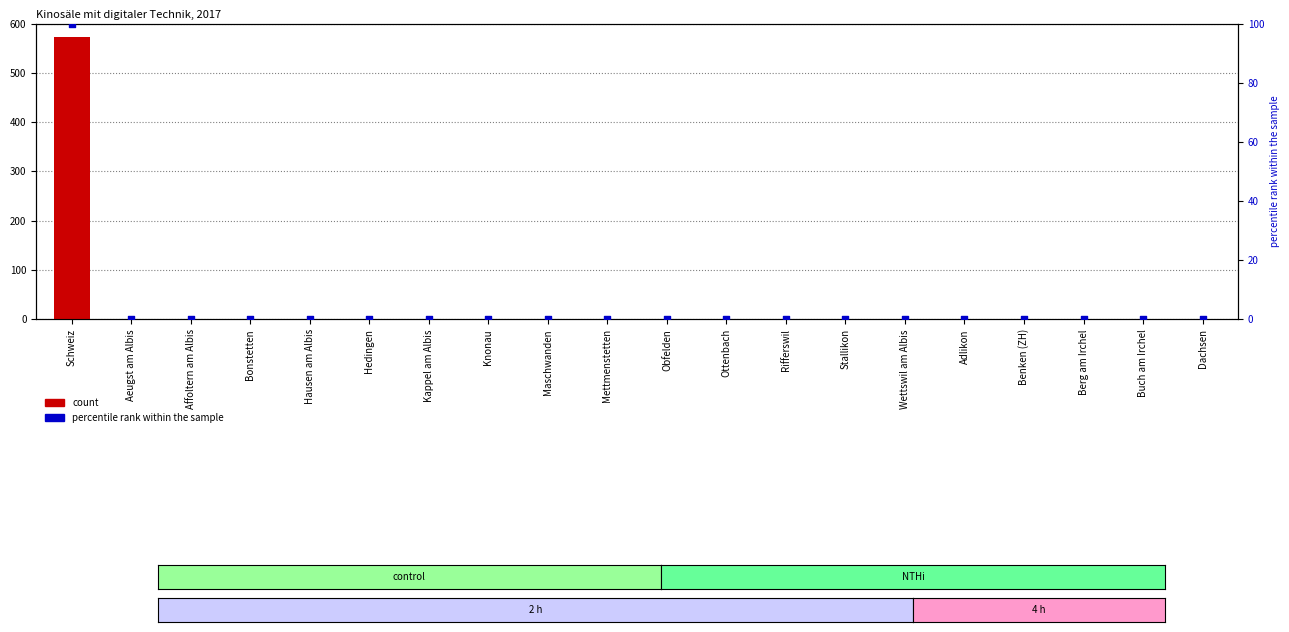

Which series has the largest Y range (max minus min)?

count